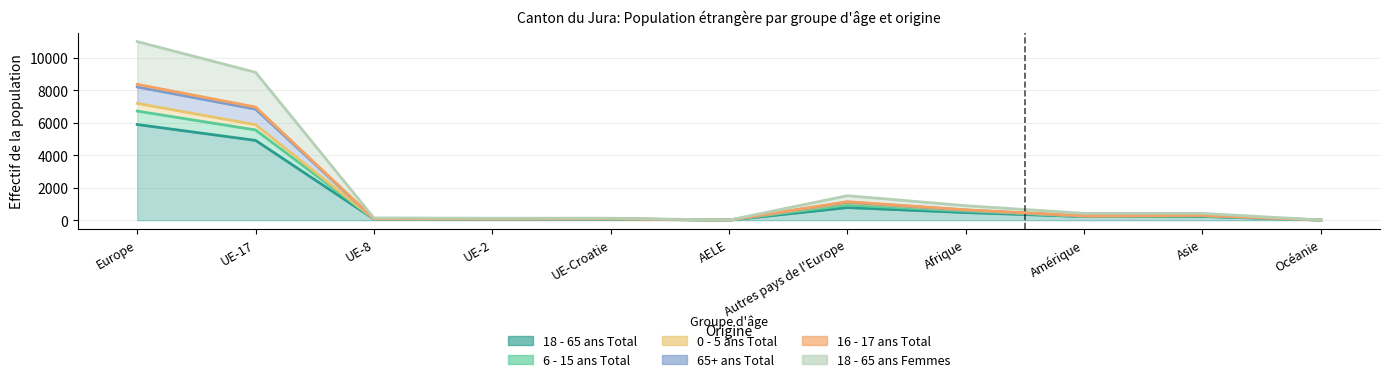

What are all the series names shown in the legend?

18 - 65 ans Total, 6 - 15 ans Total, 0 - 5 ans Total, 65+ ans Total, 16 - 17 ans Total, 18 - 65 ans Femmes